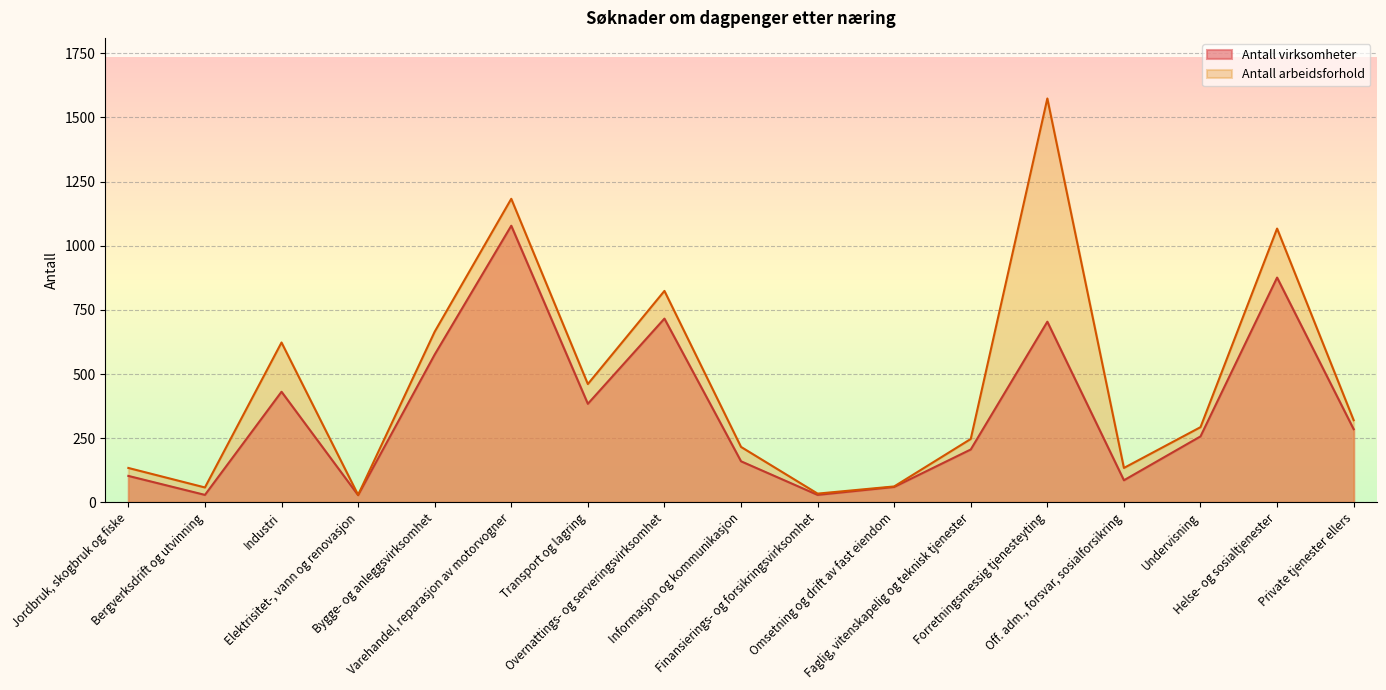

Reading left to right, list all the values displayed in this chart.

Antall virksomheter: 103	29	431	28	576	1078	384	716	160	29	60	206	704	86	257	876	285
Antall arbeidsforhold: 134	58	623	29	665	1183	461	824	216	34	62	247	1574	134	293	1067	320